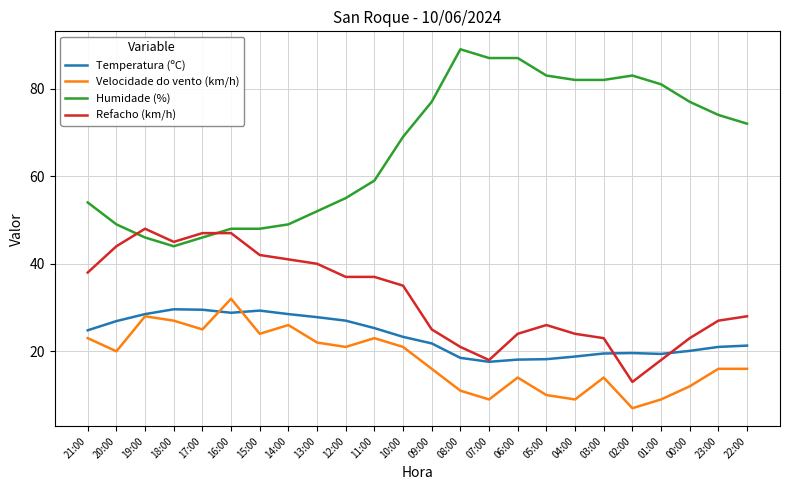

The Refacho (km/h) series shows 79.7 at 19:00. True or false?

False